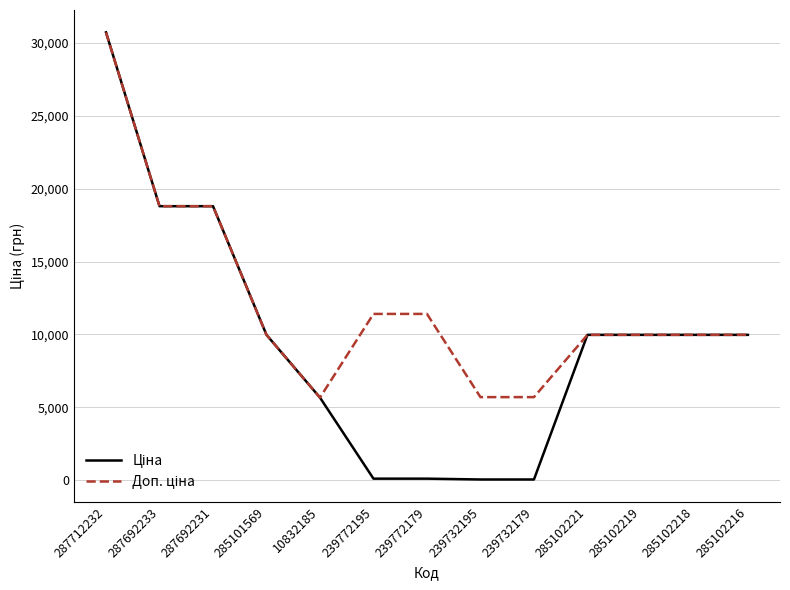

At which category does the chart reach its peak across all series?

287712232